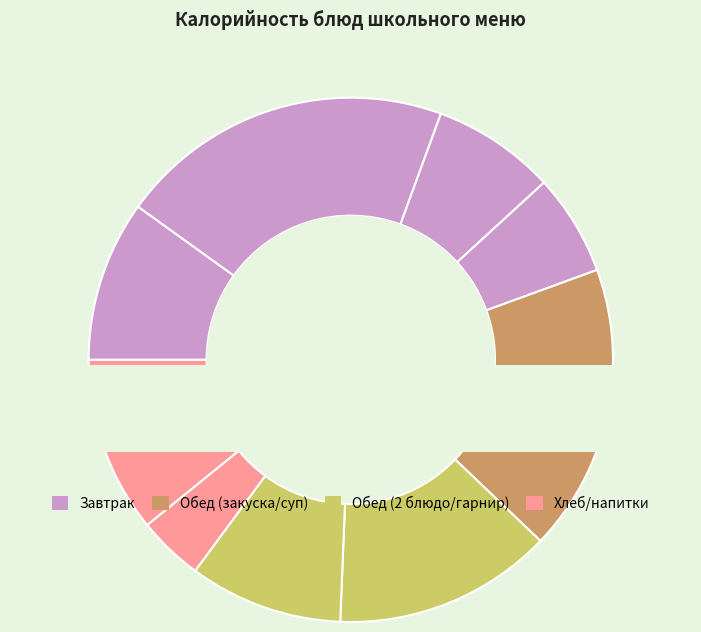

Is there any slice that represents more than half of the pie?

No